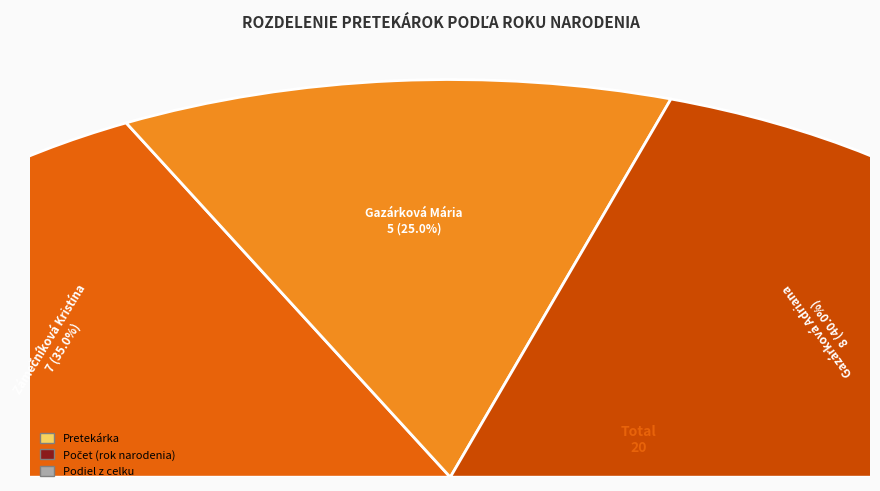

How many slices are in this pie chart?

3